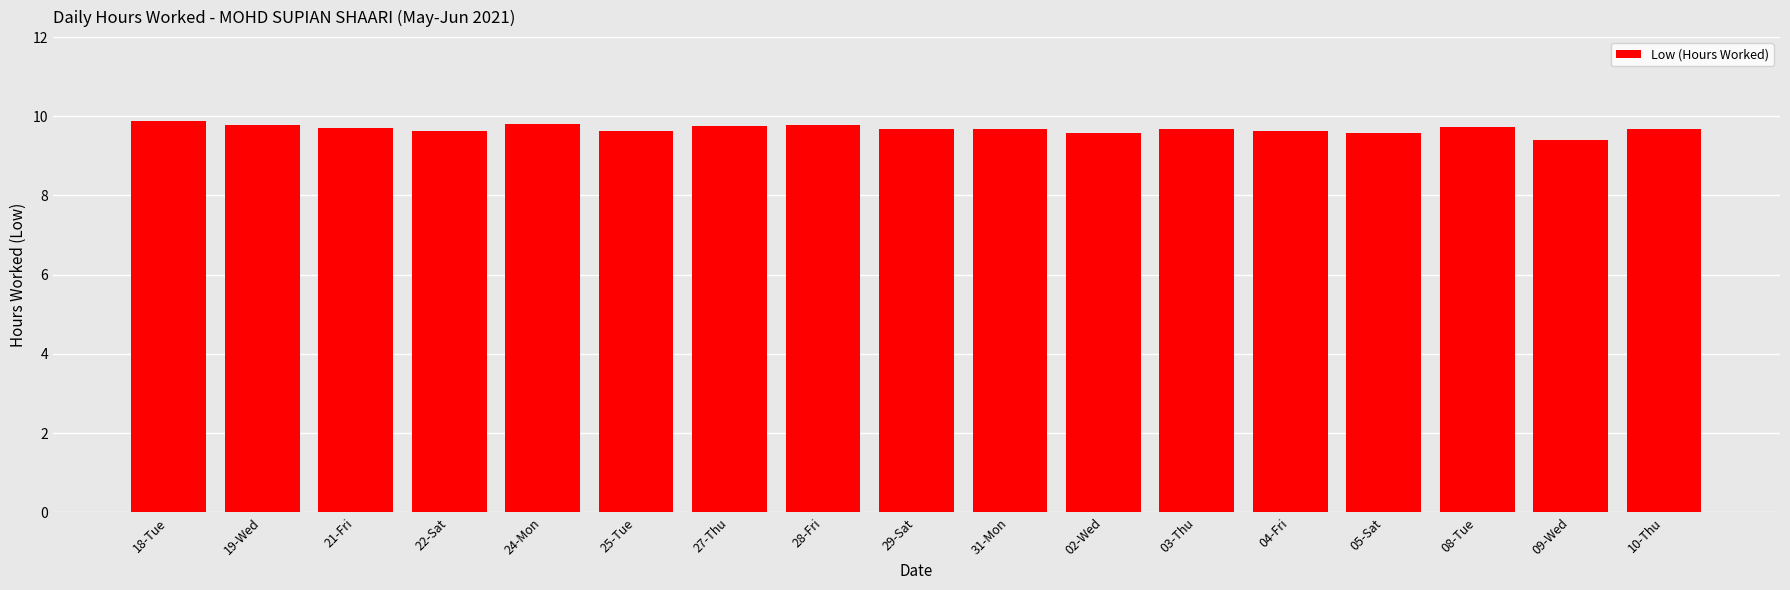

How many bars are there in total?

17